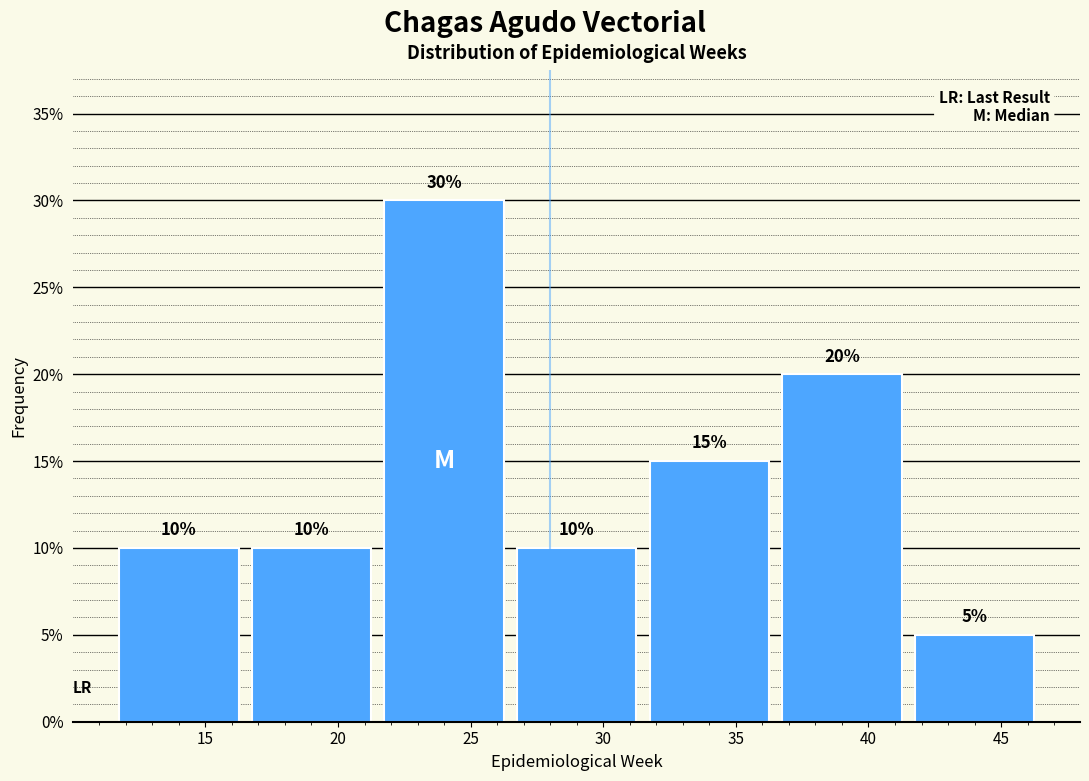

Reading left to right, transcribe this chart: for each bar, give the range it covers on the x-axis and its height.

11.5 to 16.5: 10
16.5 to 21.5: 10
21.5 to 26.5: 30
26.5 to 31.5: 10
31.5 to 36.5: 15
36.5 to 41.5: 20
41.5 to 46.5: 5